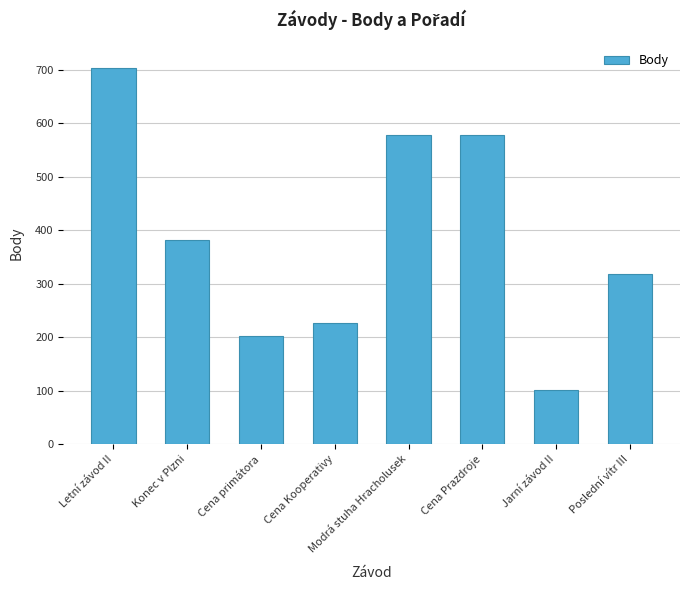

What is the average value?

386